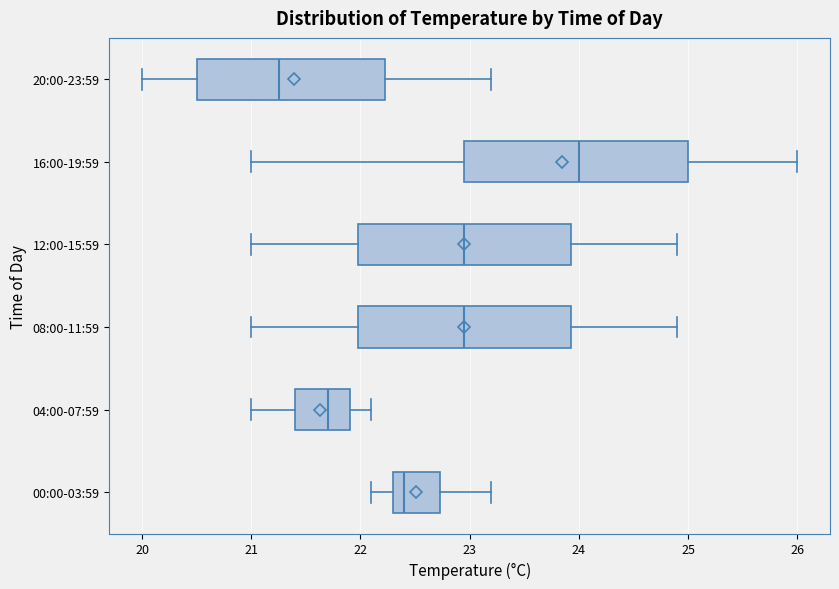

Which box has the furthest to the left median line?

20:00-23:59